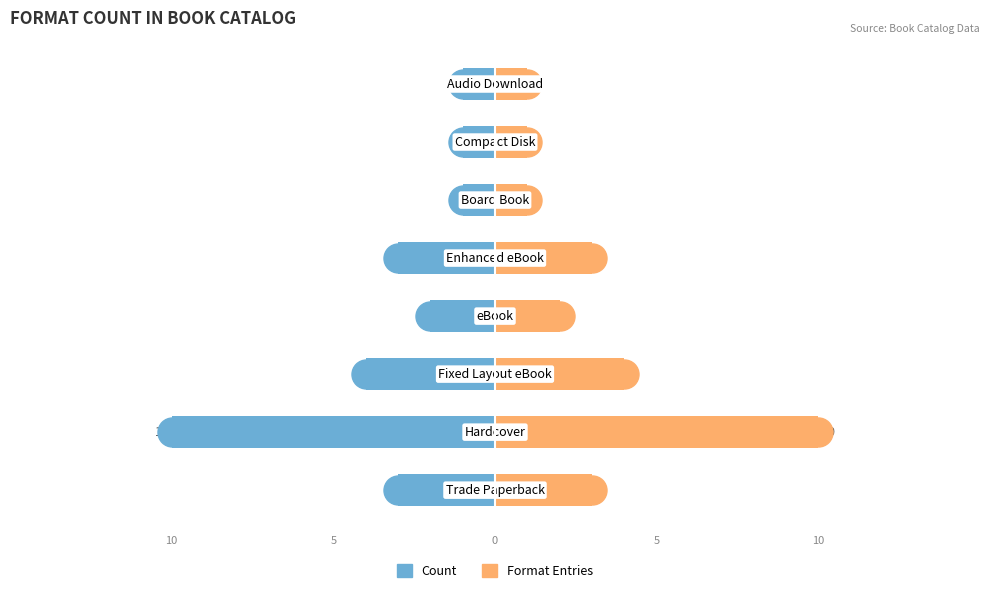

Which series changed the most between 6 and 7?

Count (Left)